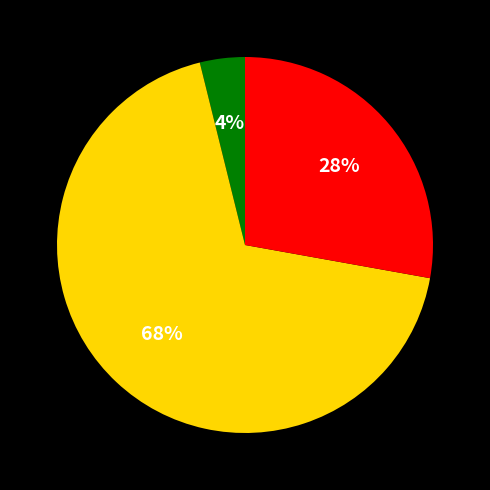

To the nearest percent, what is the difference between the largest and smallest slice percentages?

64%